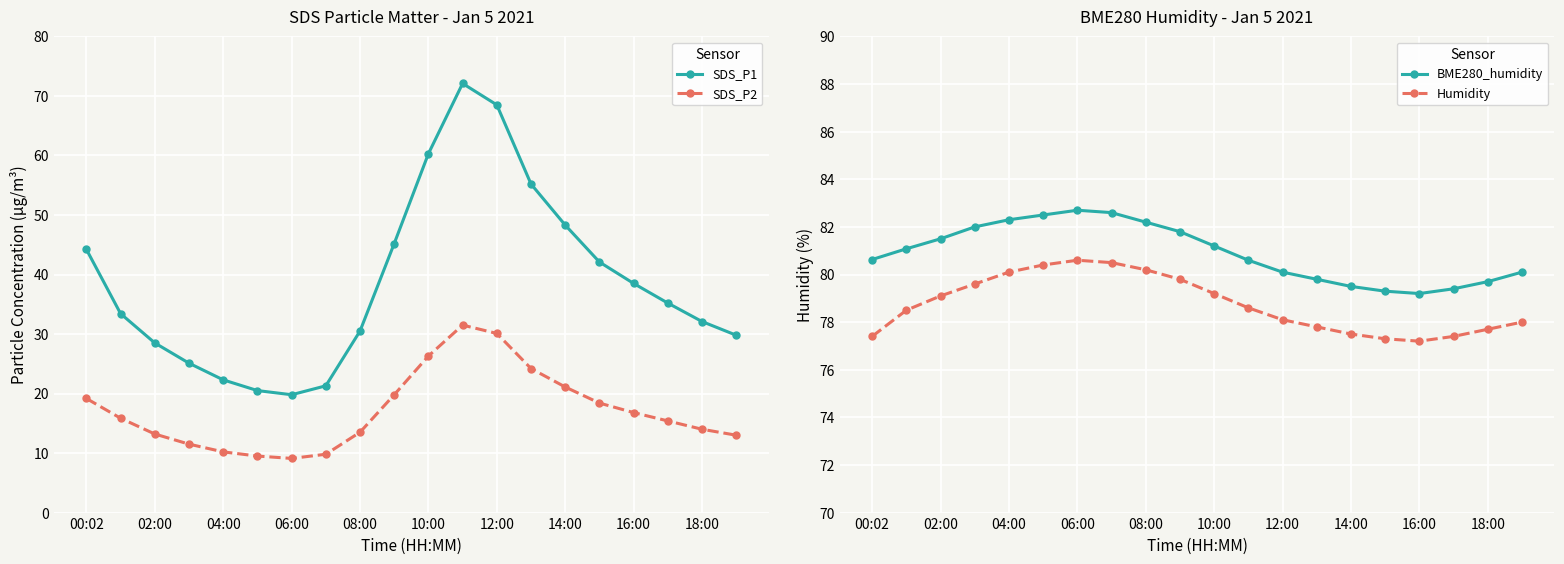

What is the difference between the maximum and second lowest values in the Humidity series?

3.3